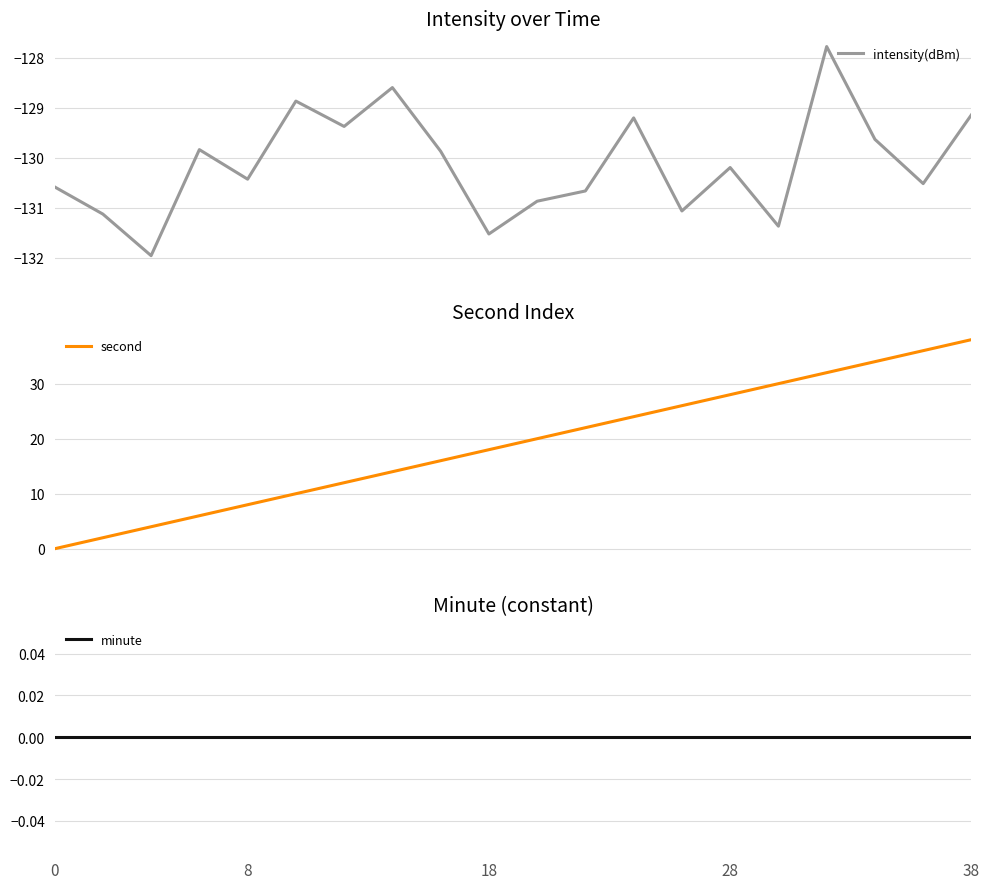

What is the maximum value for intensity(dBm)?

-127.8